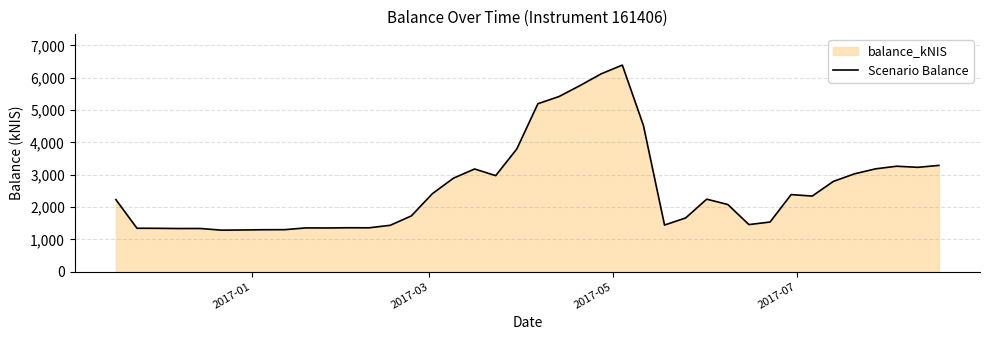

What is the maximum value shown in the chart?

6390.9